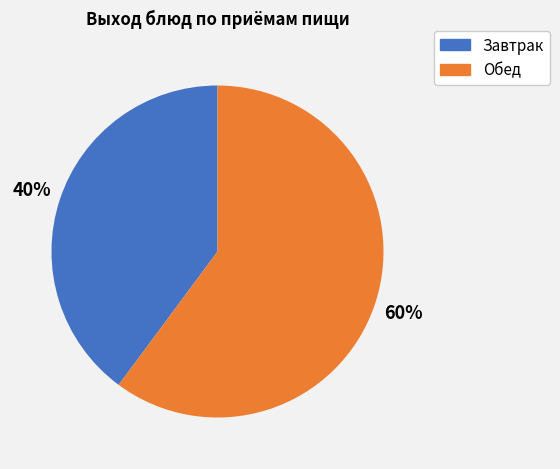

To the nearest percent, what is the average slice percentage?

50%